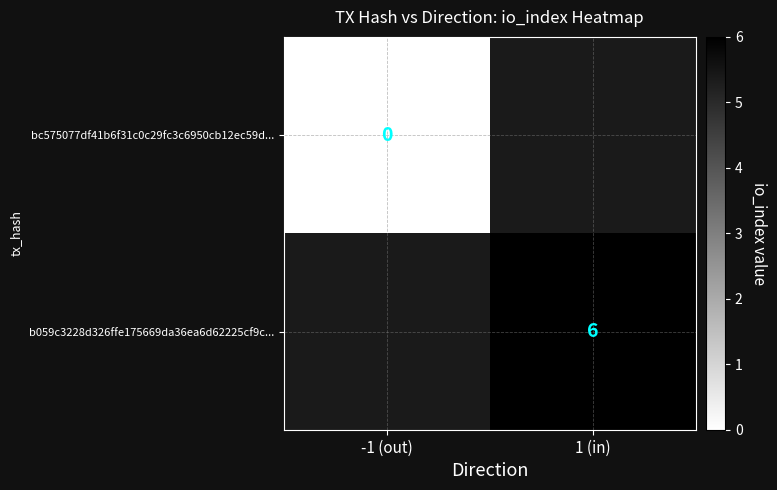

Is it true that b059c3228d326ffe175669da36ea6d62225cf9c... equals 6 at 1 (in)?

True